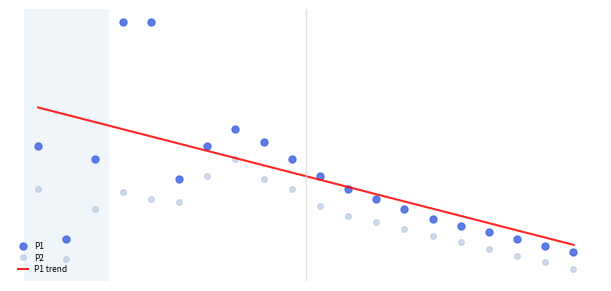

At how many categories does at least one series exceed 2?

20